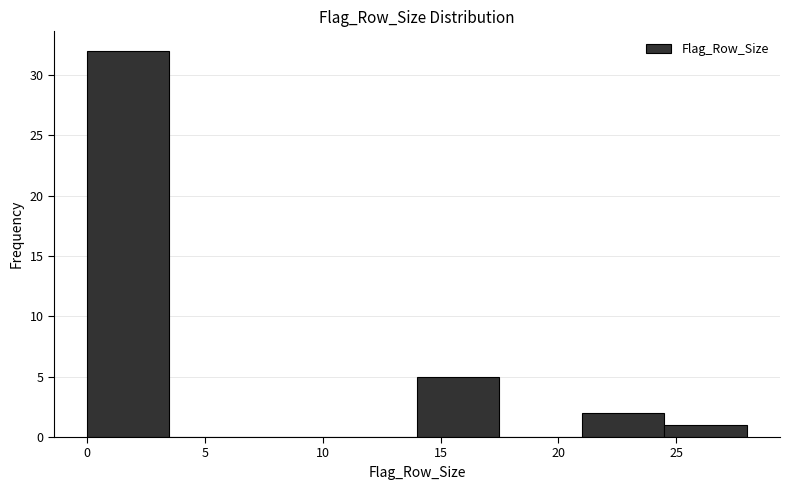

Reading left to right, list every bar in this chart as the range it spans on the x-axis followed by its height. The values are not printed on the chart, so give them approximately, as read against the axis.

0.0 to 3.5: 32
3.5 to 7.0: 0
7.0 to 10.5: 0
10.5 to 14.0: 0
14.0 to 17.5: 5
17.5 to 21.0: 0
21.0 to 24.5: 2
24.5 to 28.0: 1